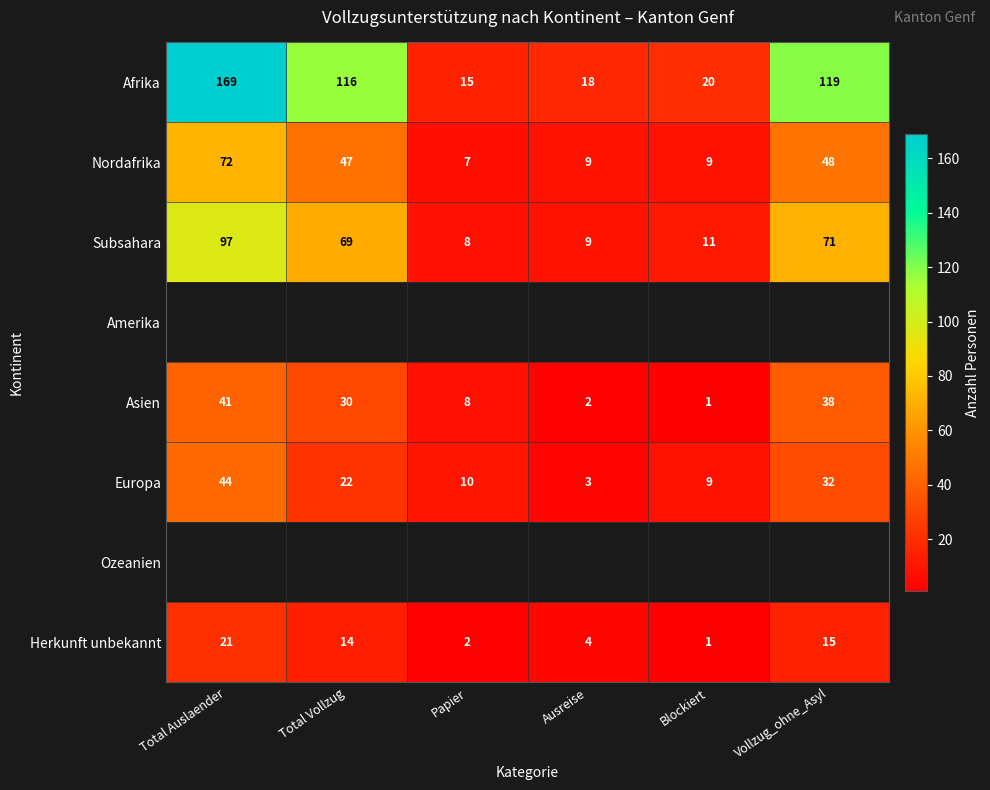

What is the difference between the maximum and minimum values in the Subsahara series?

89